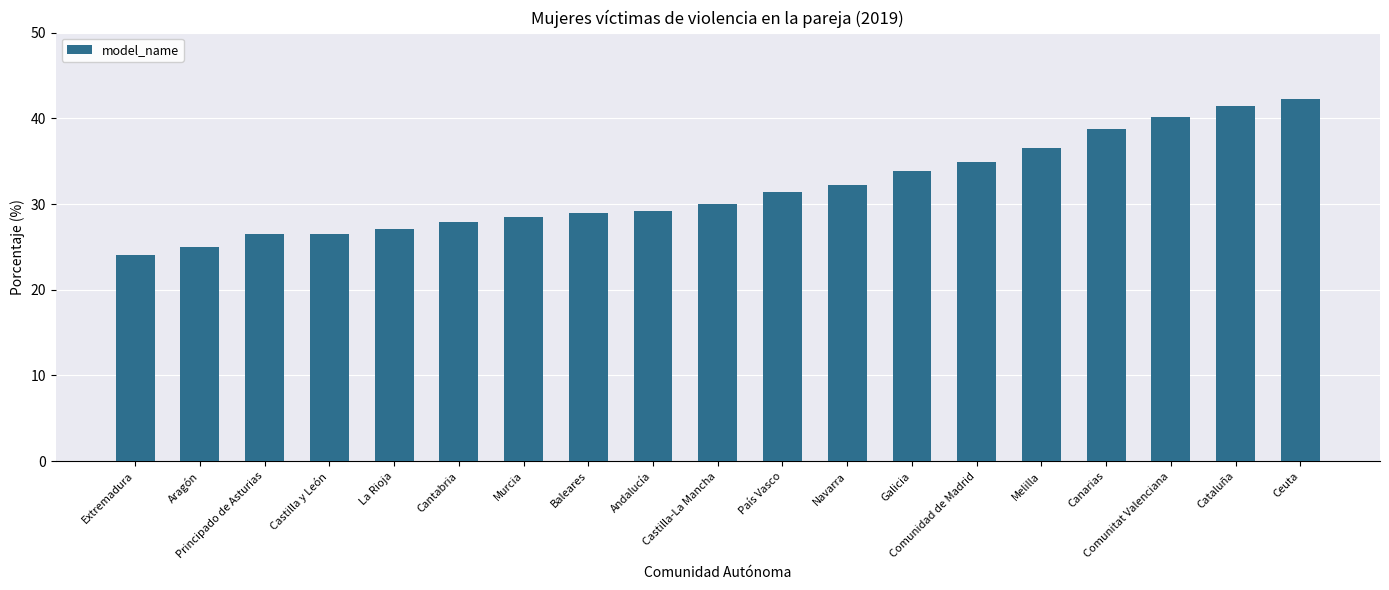

The value at Andalucía is 51.2. True or false?

False